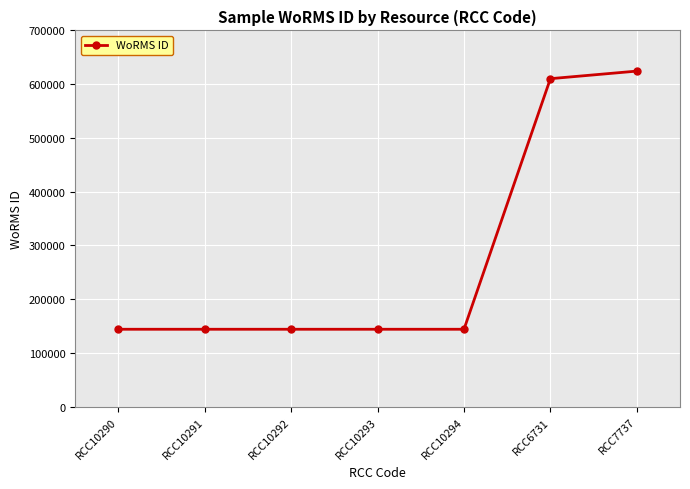

Which category has the highest value across all series?

RCC7737